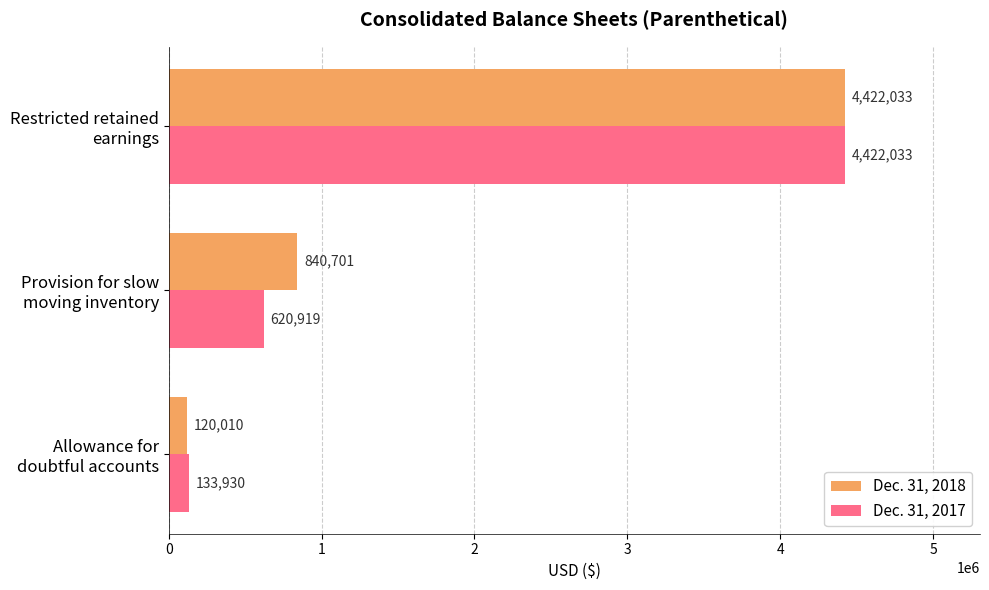

Which category has the highest value in the Dec. 31, 2017 series?

Restricted retained
earnings